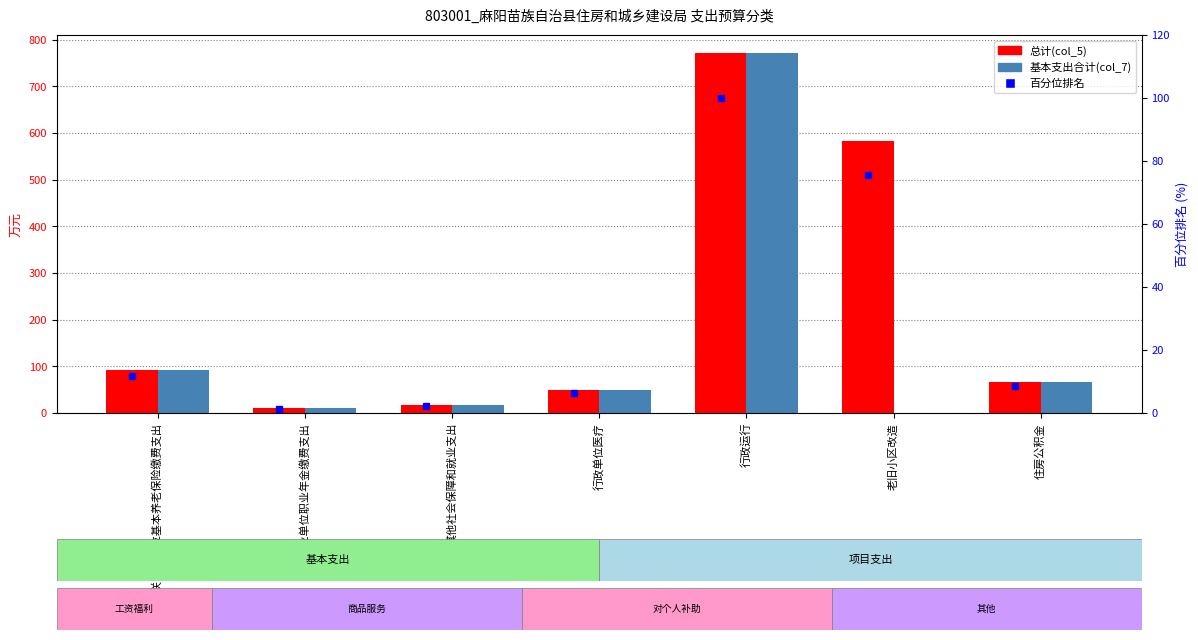

How many data points in 总计(col_5) are less than 66?

3